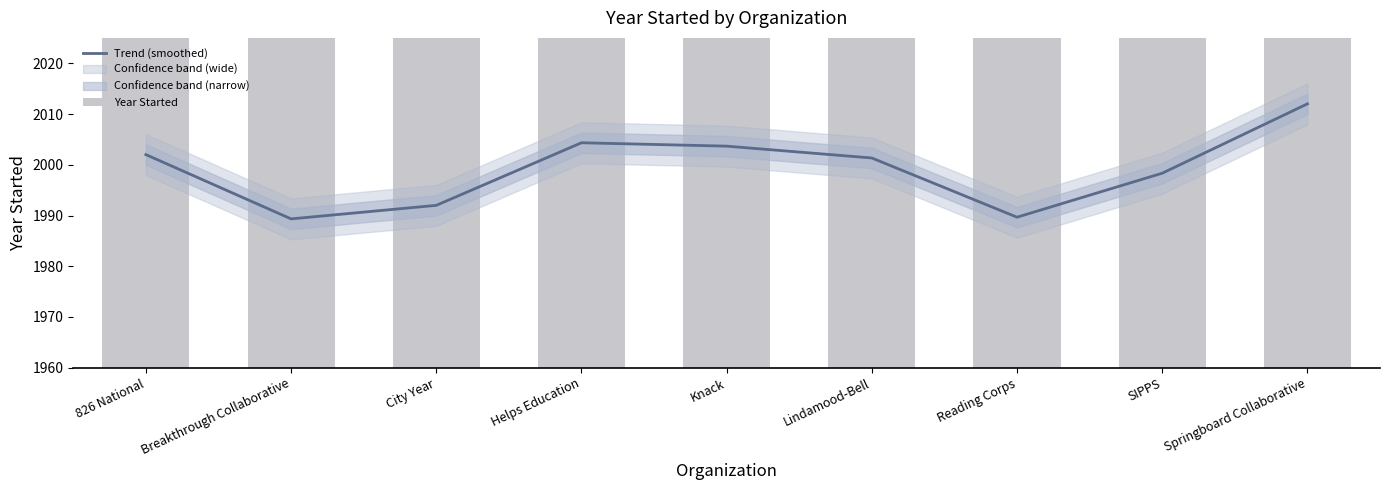

Is it true that Year Started equals 2012.0 at Springboard Collaborative?

True